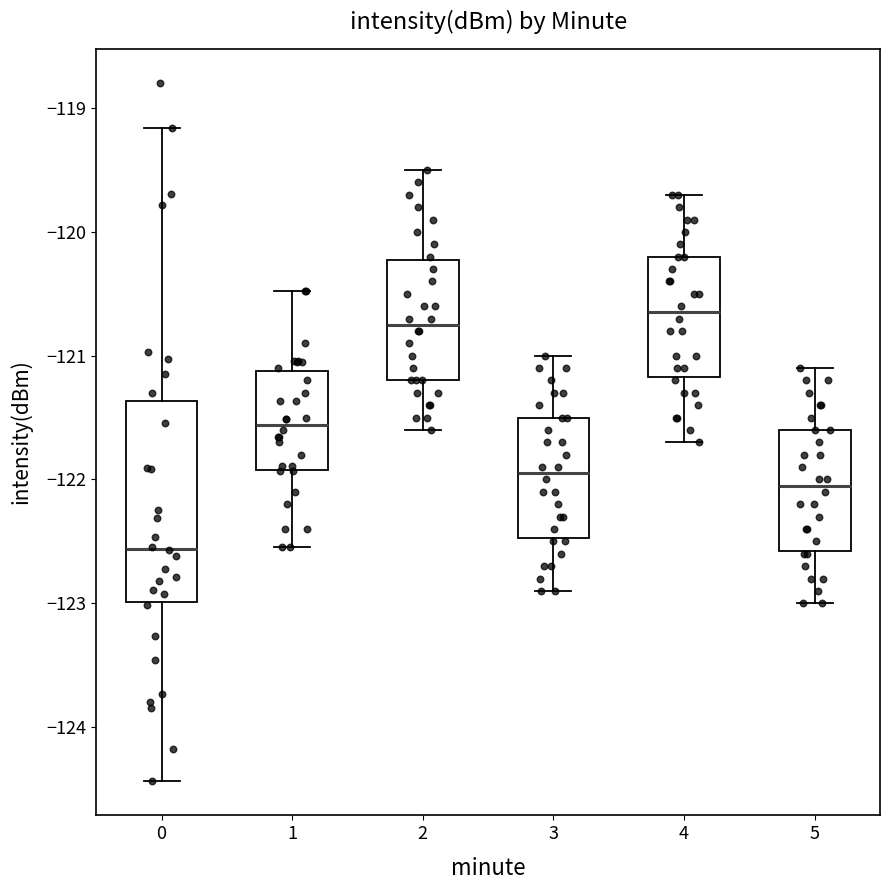

Reading left to right, transcribe this box plot: for each box, give where its median line is, the range the box spans, and where its two whiskers end, as read against the y-axis. The values are not printed on the chart, so give them approximately, as read against the axis.

0: median -122.6, box -123.0 to -121.4, whiskers -124.4 to -119.2
1: median -121.6, box -121.9 to -121.1, whiskers -122.5 to -120.5
2: median -120.7, box -121.2 to -120.2, whiskers -121.6 to -119.5
3: median -121.9, box -122.5 to -121.5, whiskers -122.9 to -121.0
4: median -120.6, box -121.2 to -120.2, whiskers -121.7 to -119.7
5: median -122.0, box -122.6 to -121.6, whiskers -123.0 to -121.1